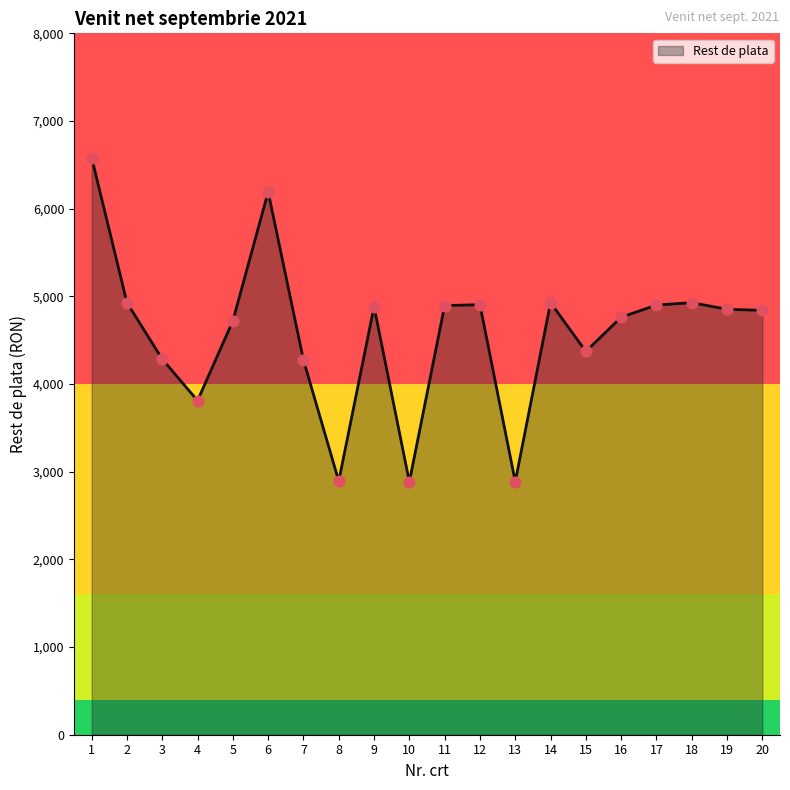

What is the change in value from 4 to 16?

+951